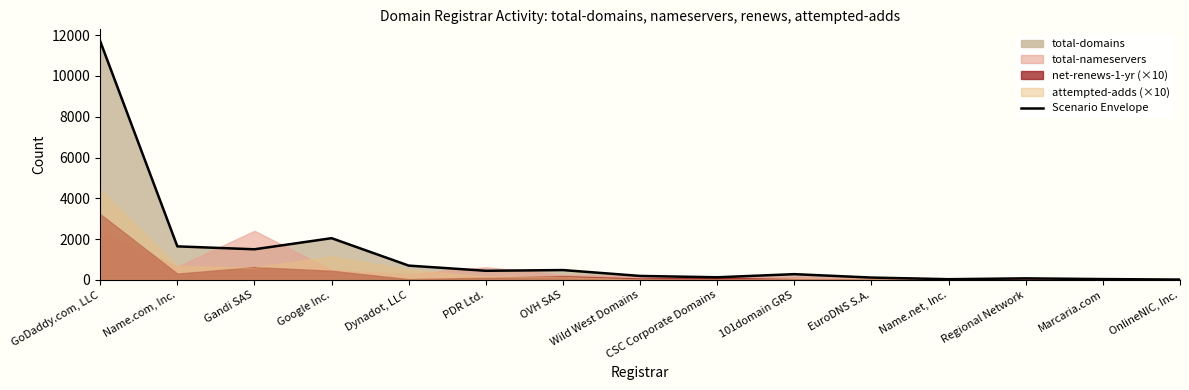

Reading left to right, transcribe all the data shown in this chart.

11697	1645	1502	2046	702	449	484	196	130	283	116	36	77	42	18